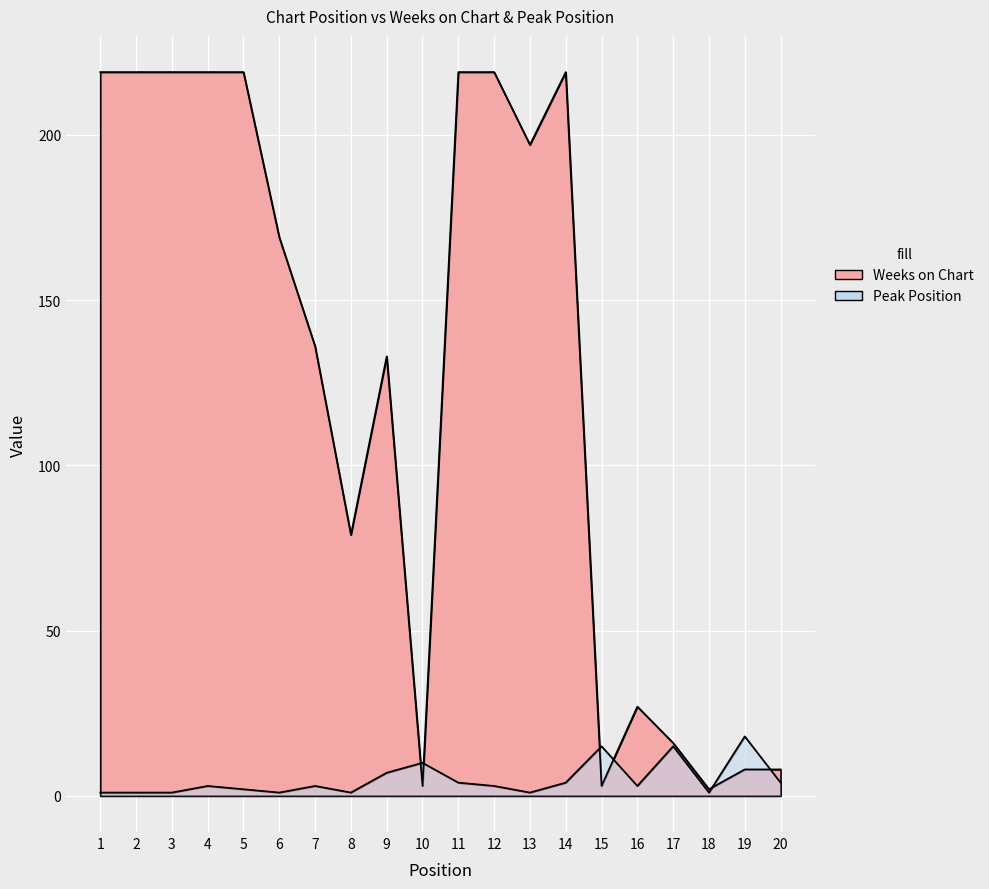

What is the value of the Peak Position point at the 7th from the left?

3